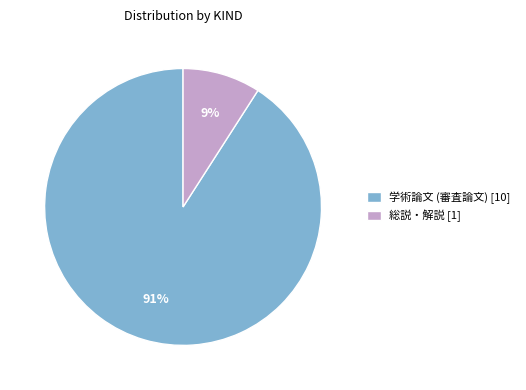

How many slices are in this pie chart?

2